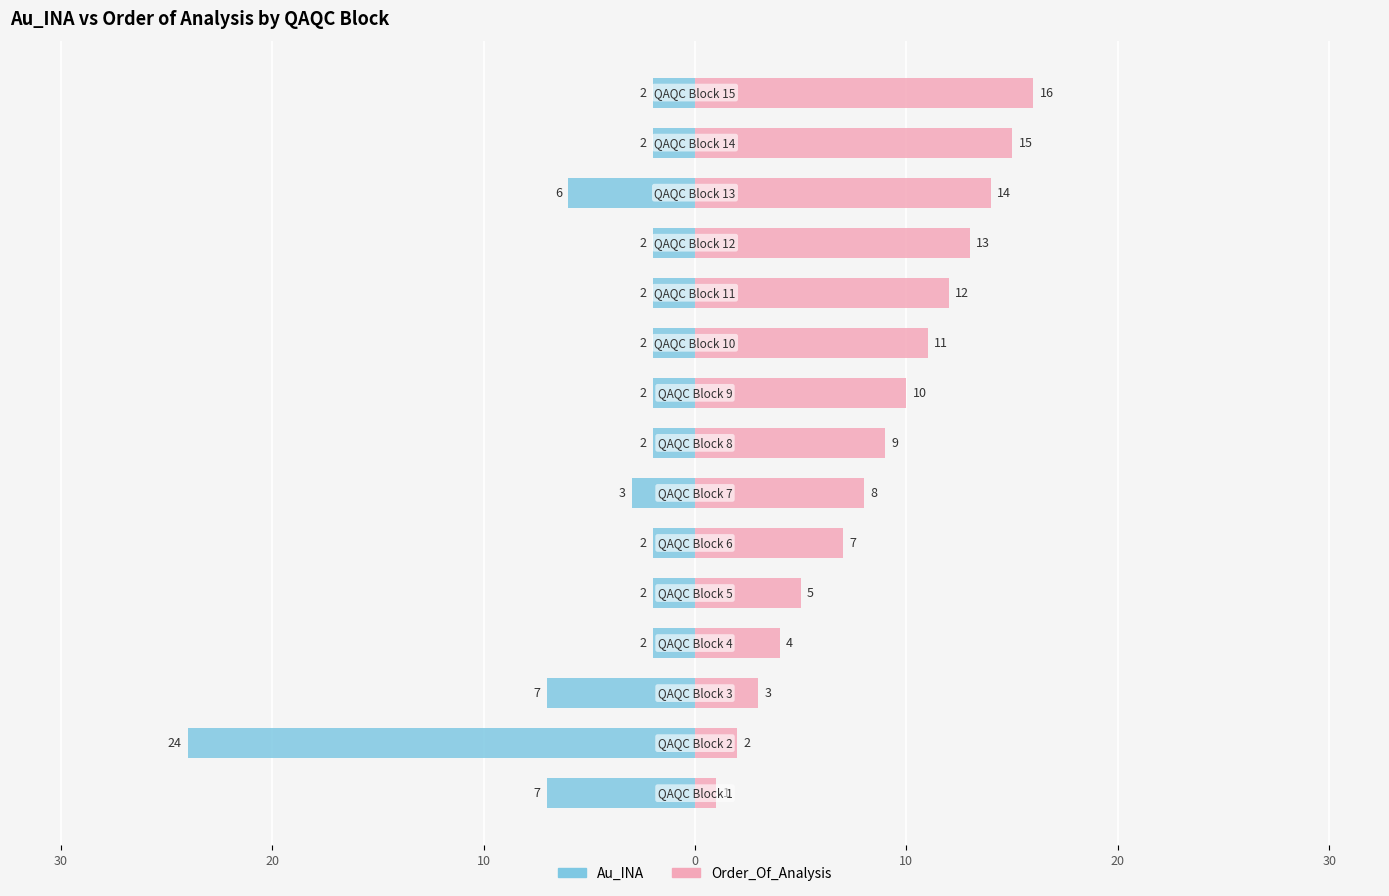

Reading left to right, transcribe all the data shown in this chart.

Au_INA: -7	-24	-7	-2	-2	-2	-3	-2	-2	-2	-2	-2	-6	-2	-2
Order_Of_Analysis: 1	2	3	4	5	7	8	9	10	11	12	13	14	15	16